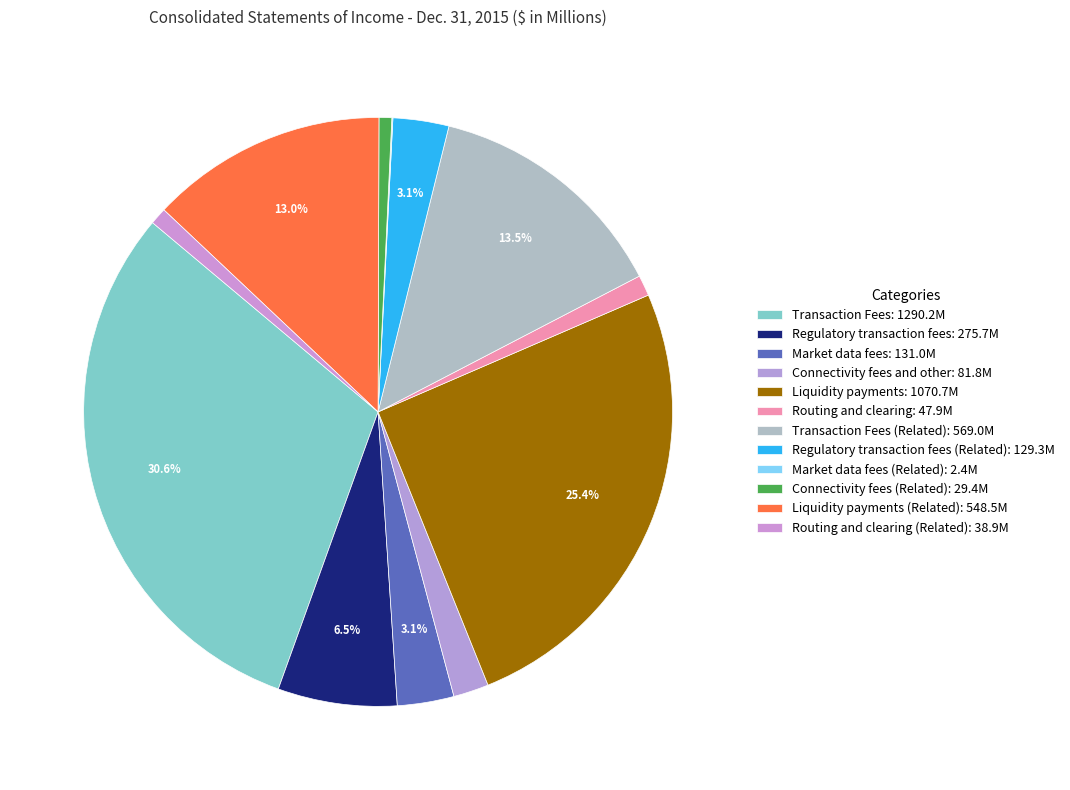

Which slice is the smallest?

Market data fees (Related)